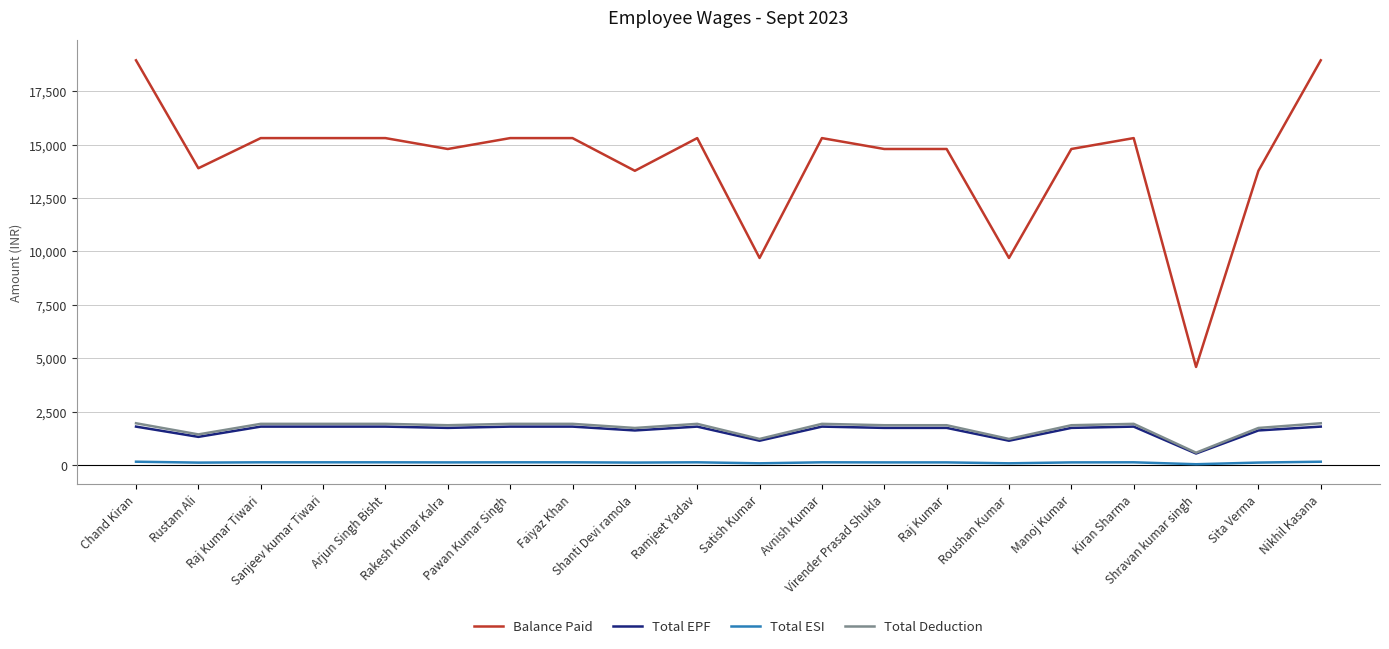

True or false: Total Deduction and Balance Paid intersect in this chart.

False